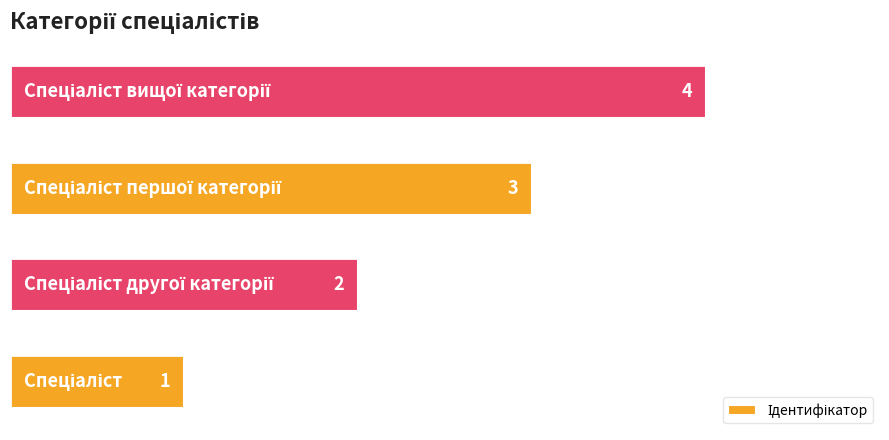

What is the difference between the maximum and minimum values?

3